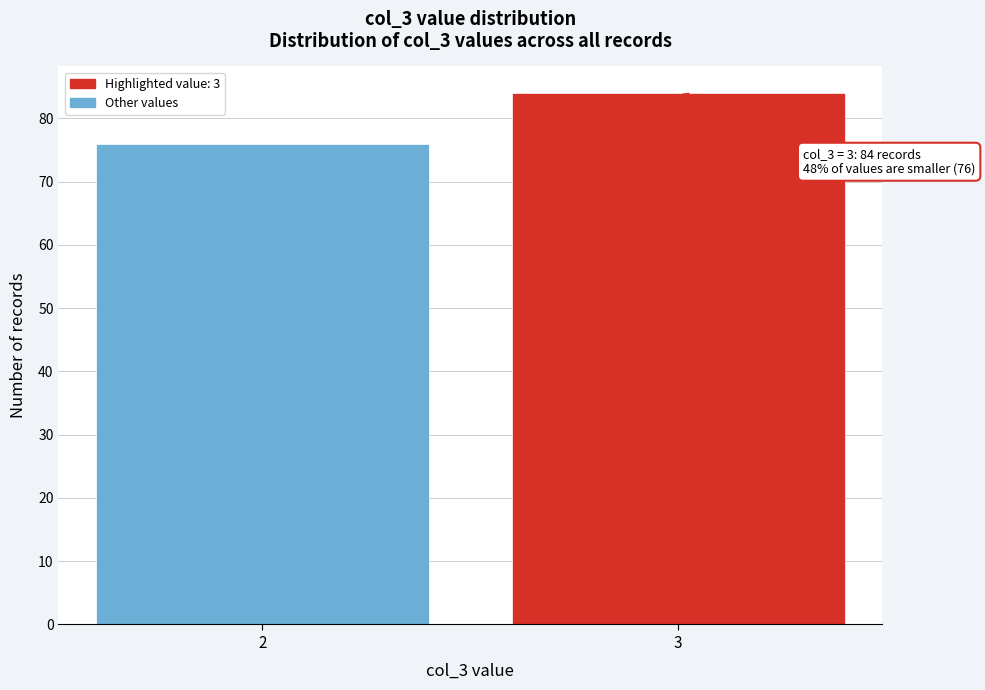

Reading left to right, what are all the values shown in this chart?

2=76	3=84